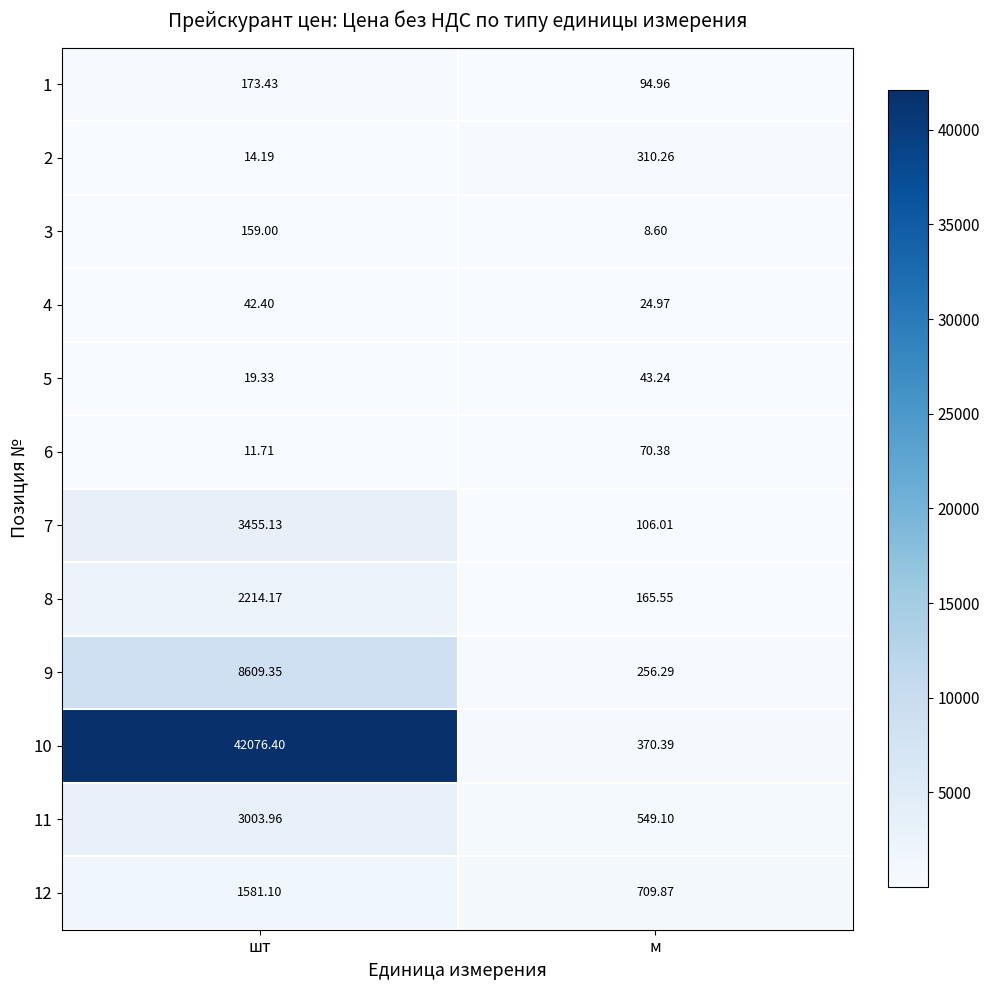

List the labels in order of 11 value, largest first.

шт, м